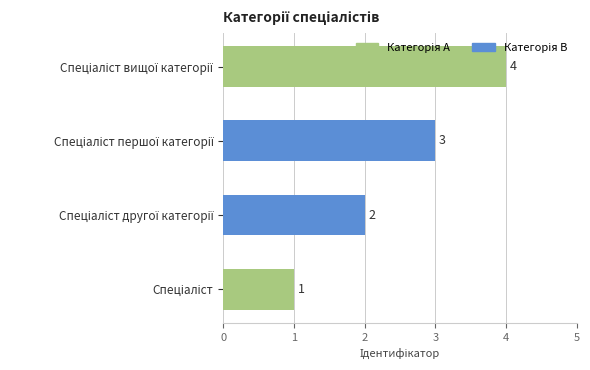

What is the difference between the maximum and minimum values?

3